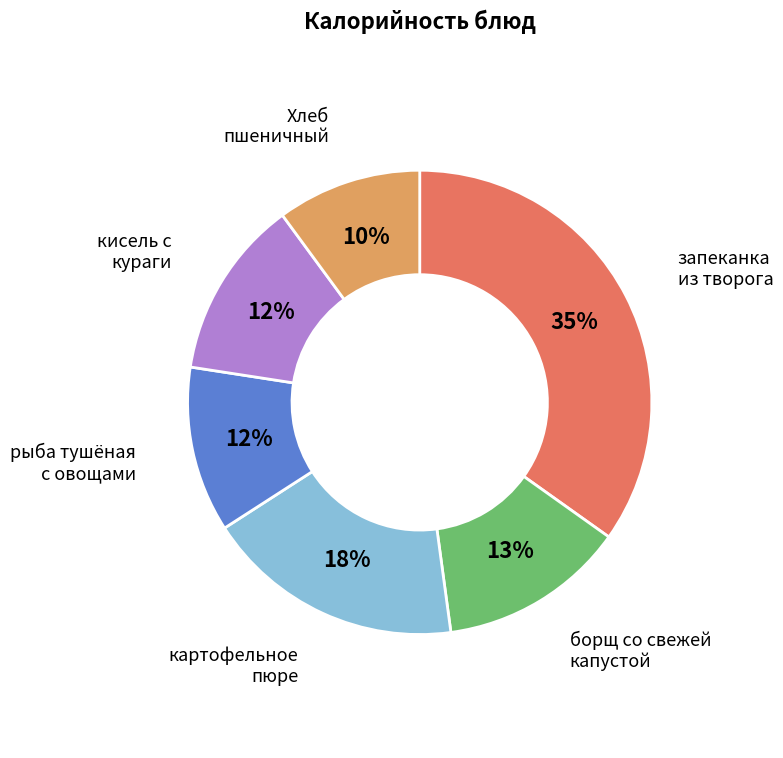

To the nearest percent, what is the combined percentage of борщ со свежей капустой and запеканка из творога?

48%